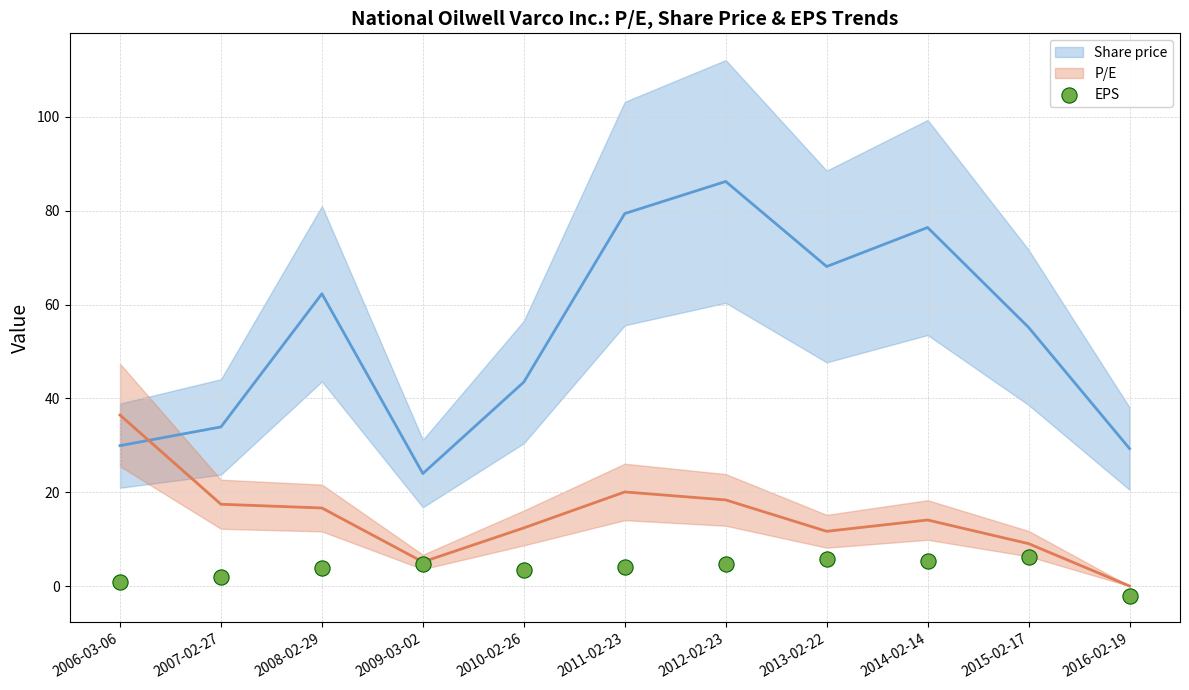

What is the average Y value?

3.5